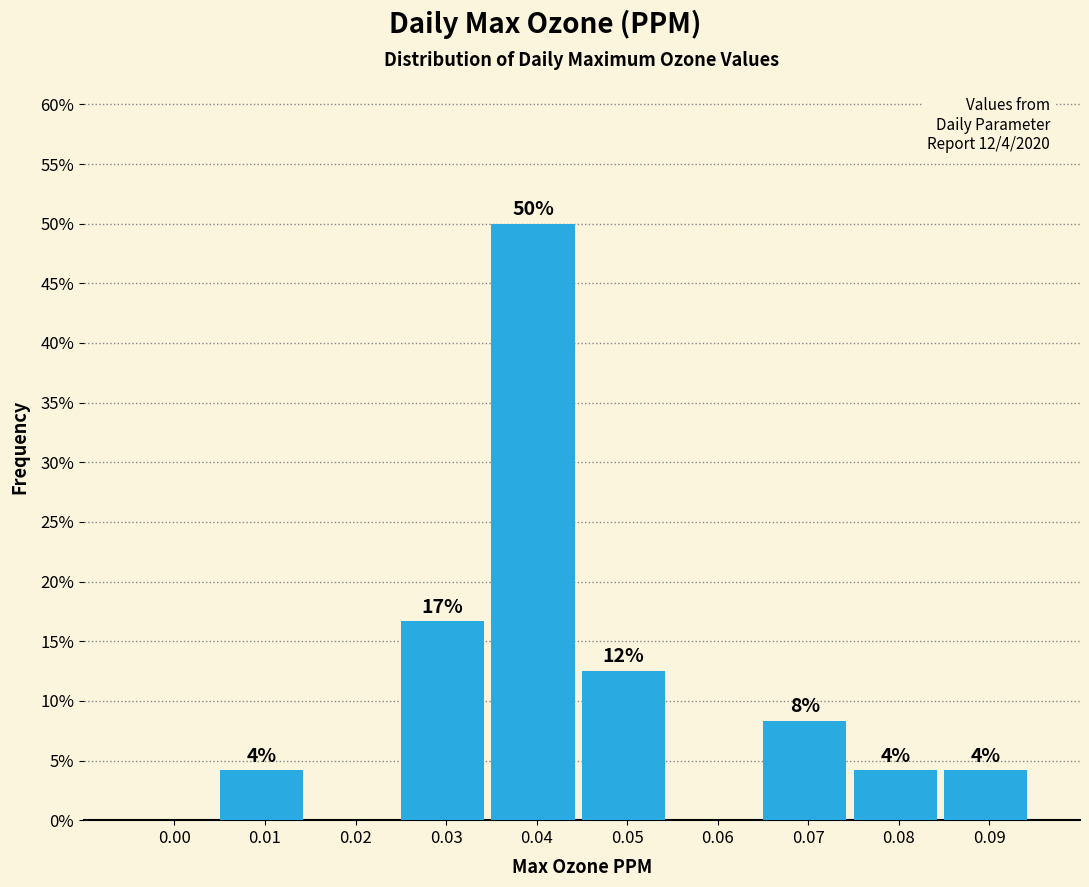

Are the bars horizontal?

No